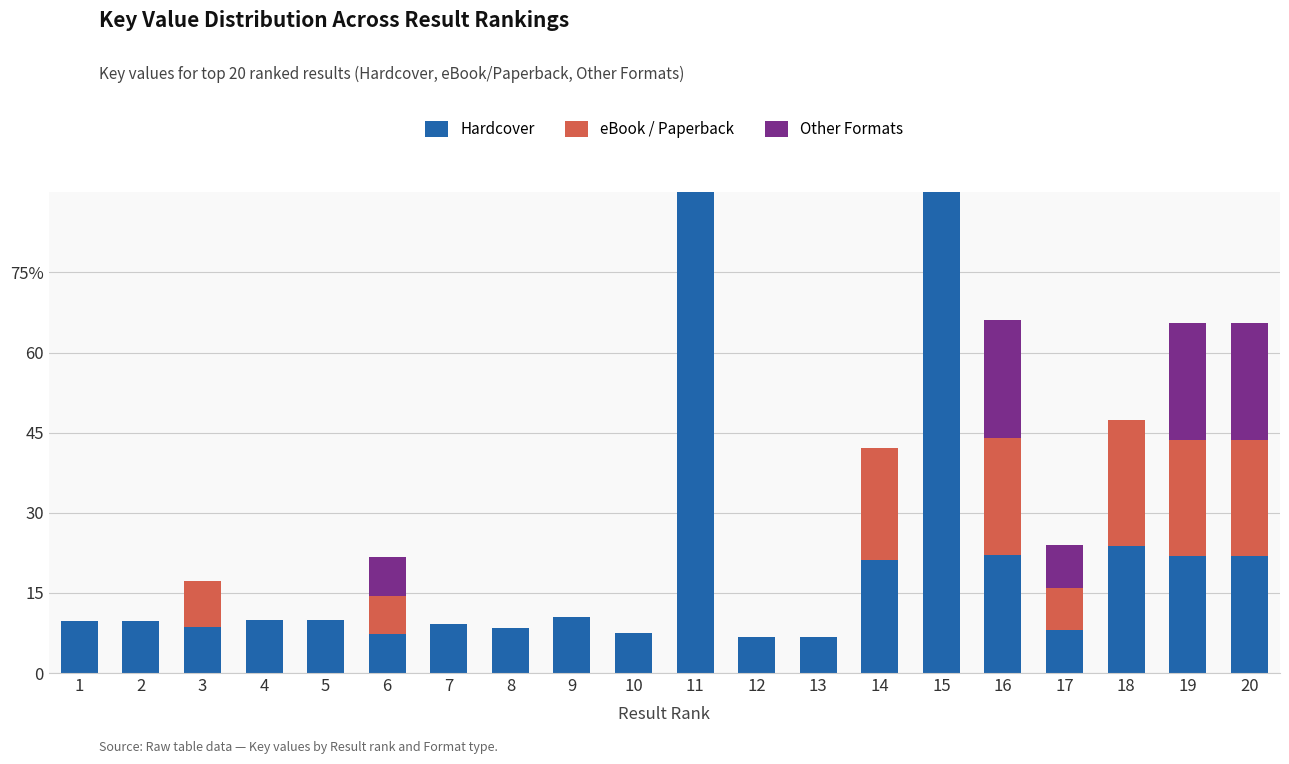

How many data points in Hardcover are above 9?

13